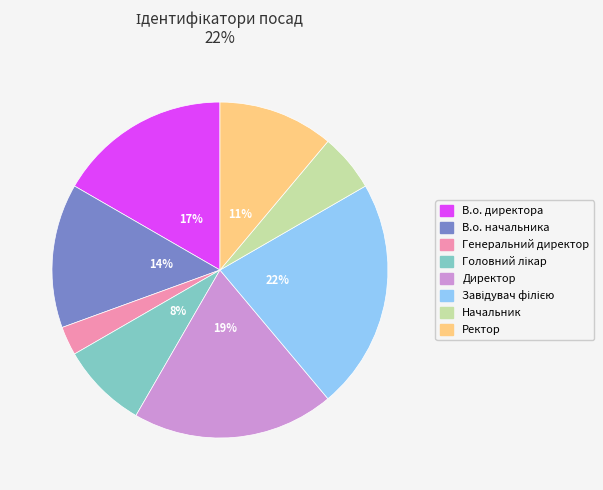

Which slice is the smallest?

Генеральний директор